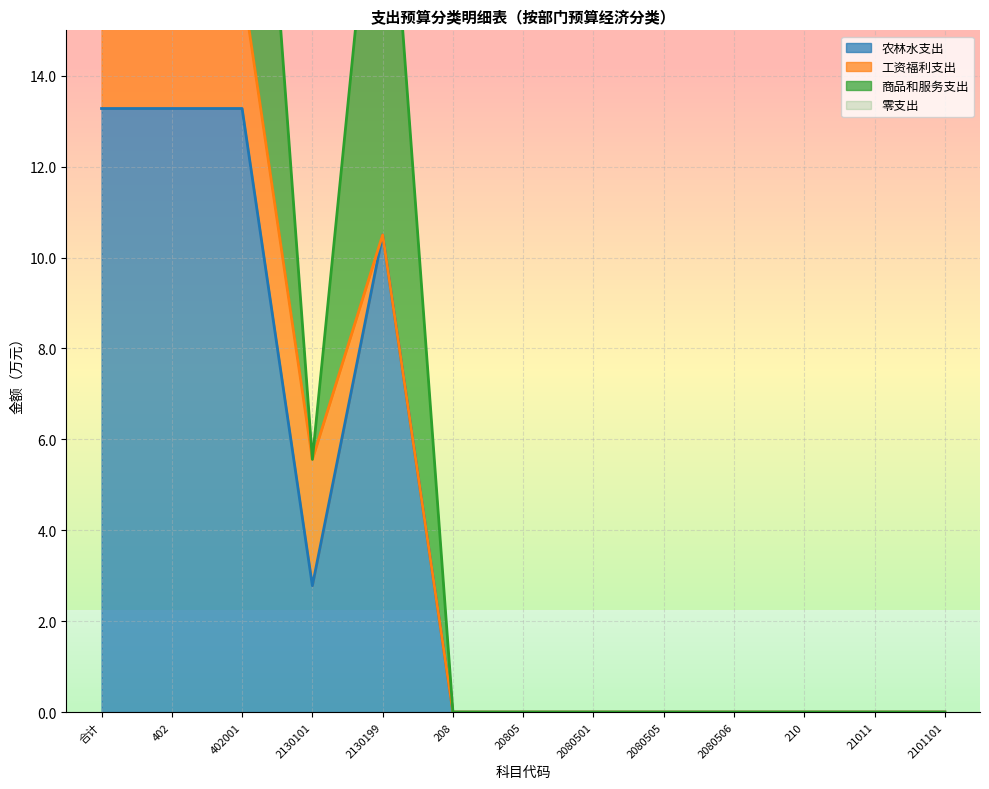

What is the highest value of the 农林水支出 series?

13.3